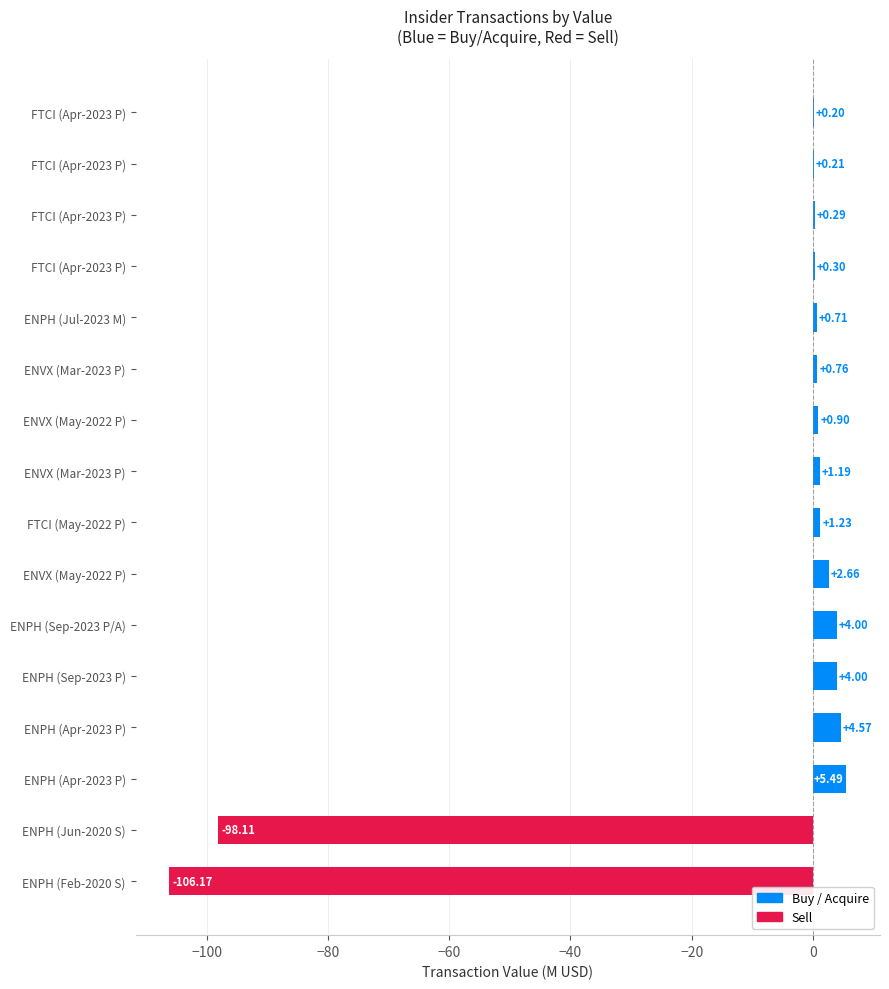

How many values are above zero?

14